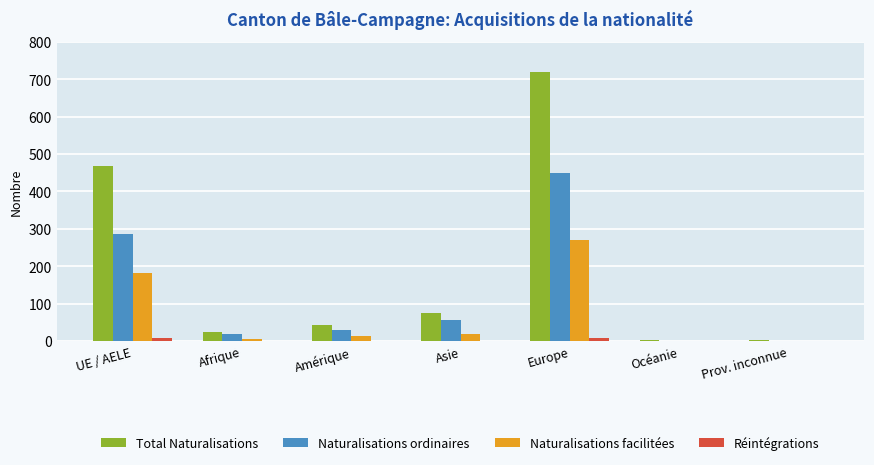

What is the sum of all Naturalisations facilitées values?

490